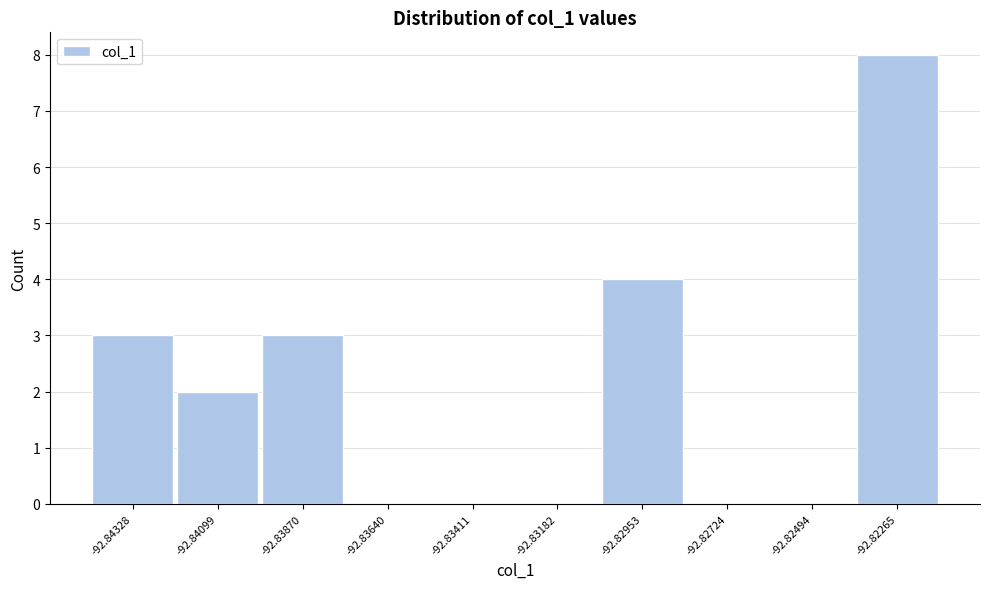

Reading left to right, extract all data points from this chart.

-92.84328=3	-92.84099=2	-92.83870=3	-92.83640=0	-92.83411=0	-92.83182=0	-92.82953=4	-92.82724=0	-92.82494=0	-92.82265=8